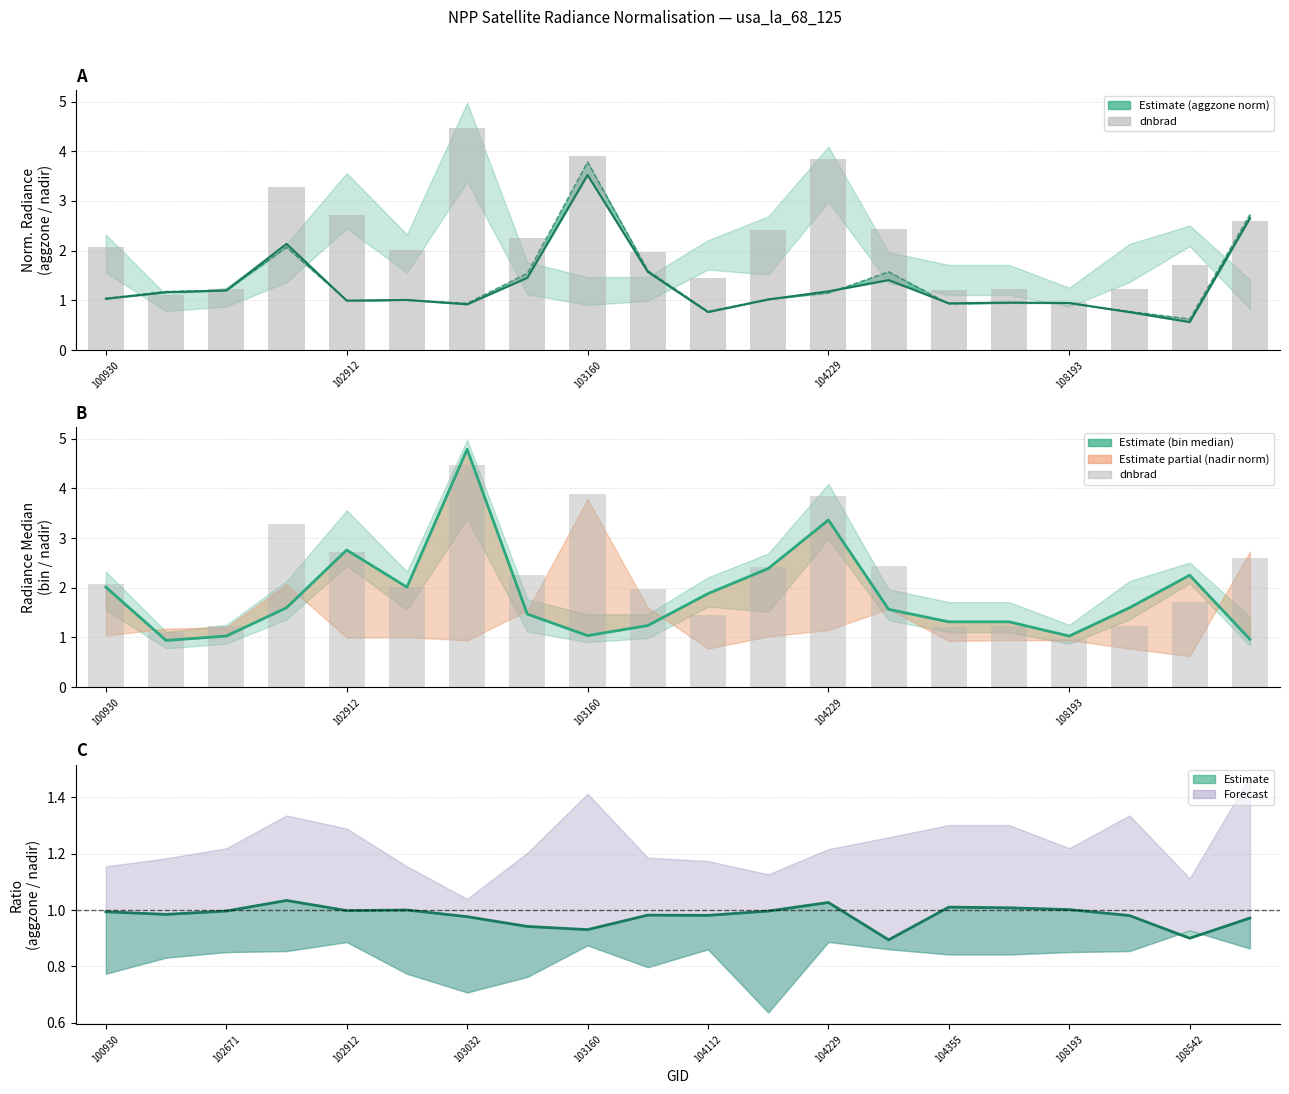

How many data points are above 2?

11